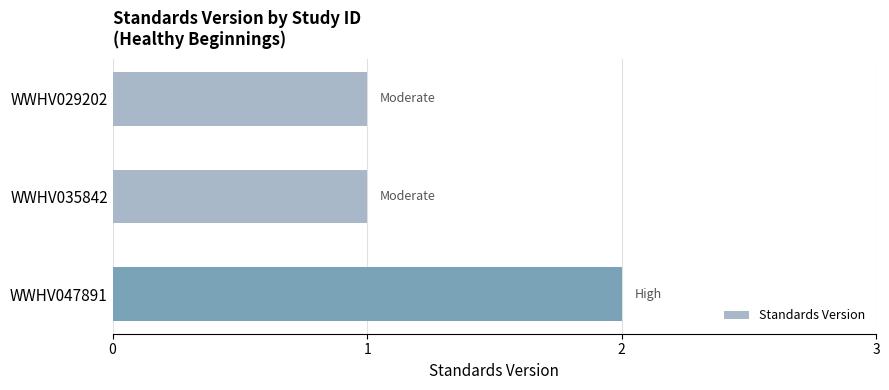

Which label corresponds to the largest value in the chart?

WWHV047891